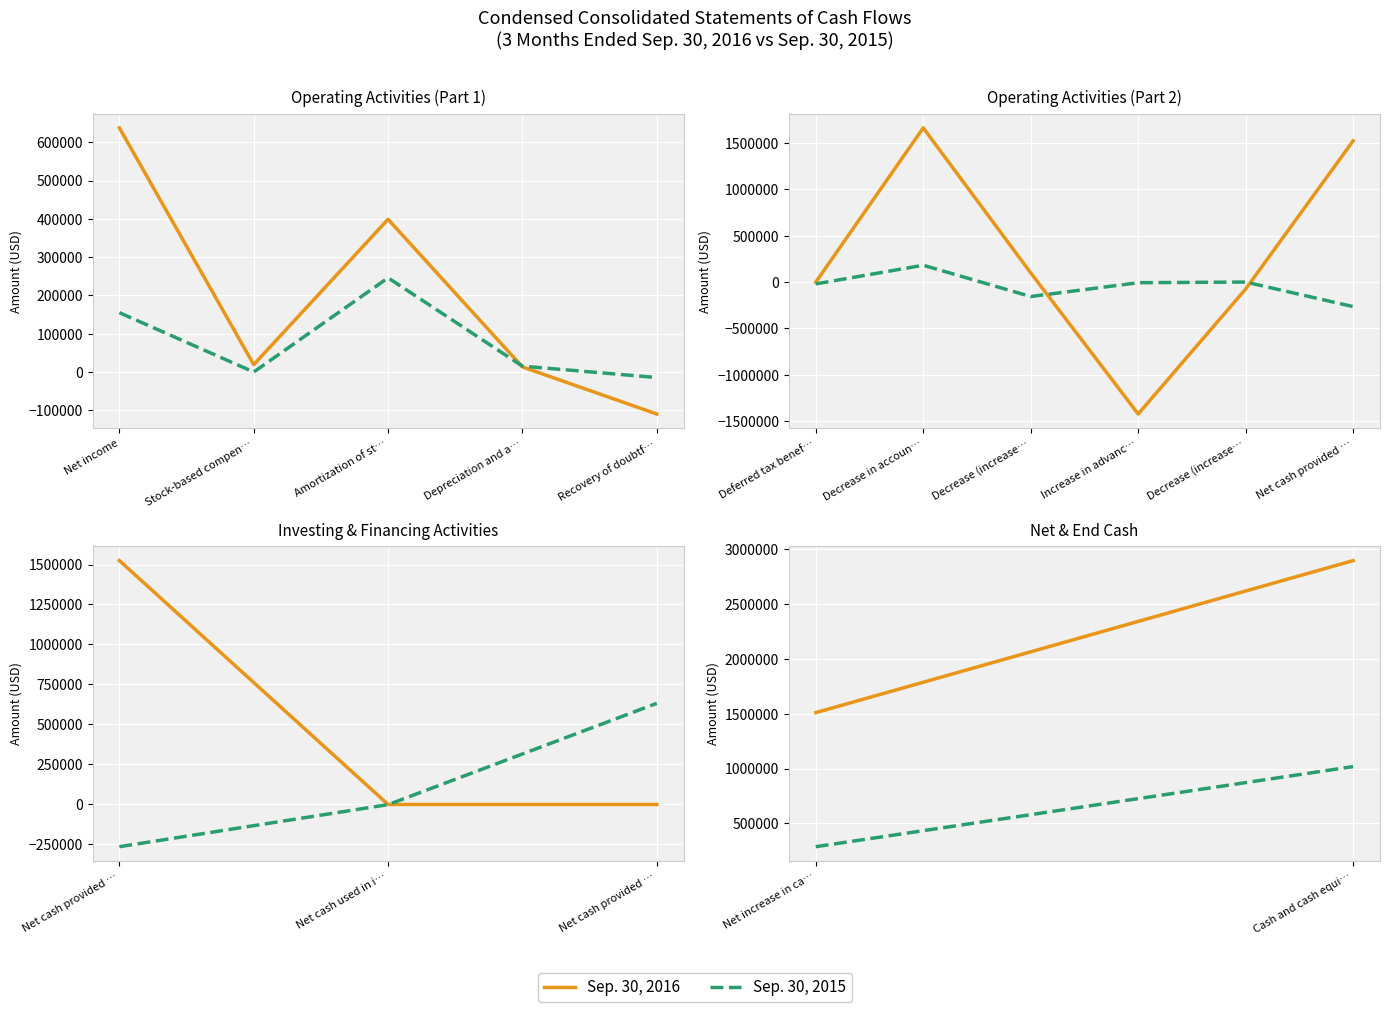

What is the average value of the Sep. 30, 2015 series?

653302